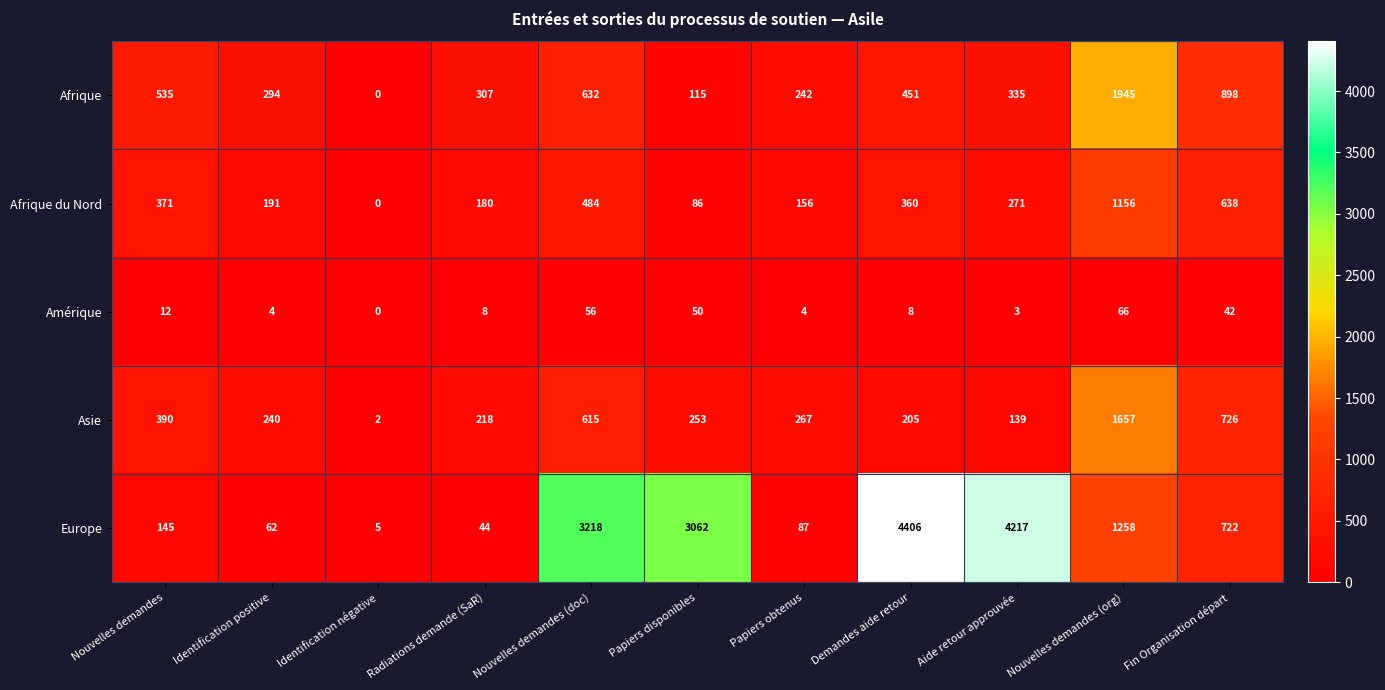

What is the difference between the Amérique values at Identification négative and Demandes aide retour?

8